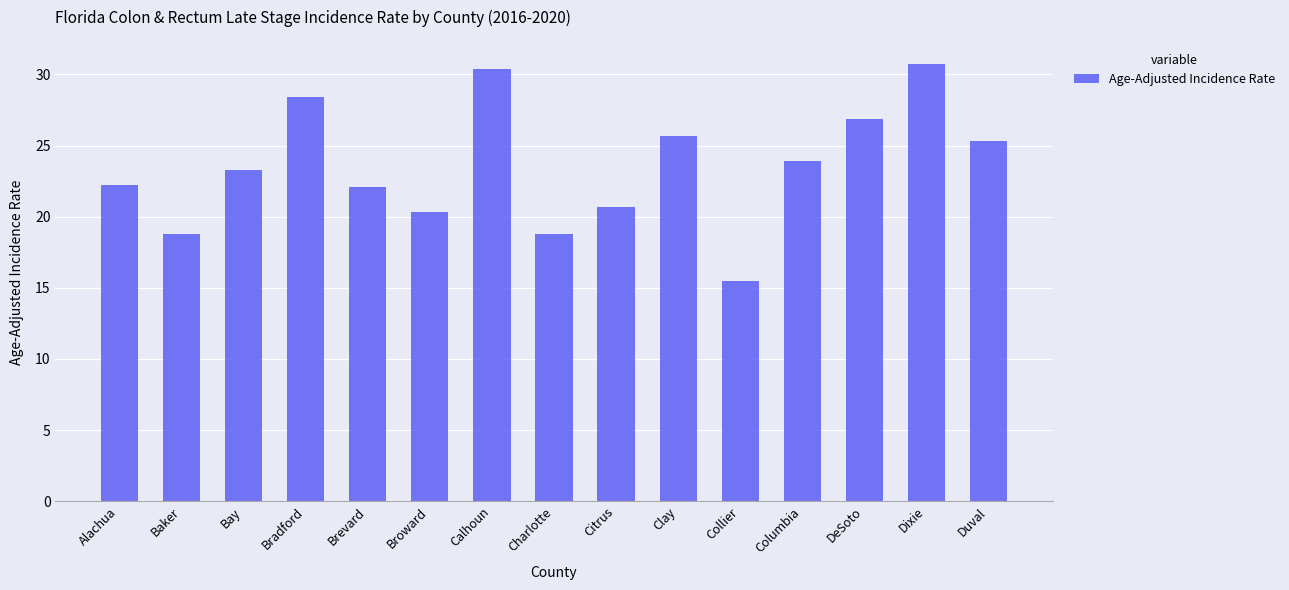

True or false: the data shows 30.7 at Dixie.

True